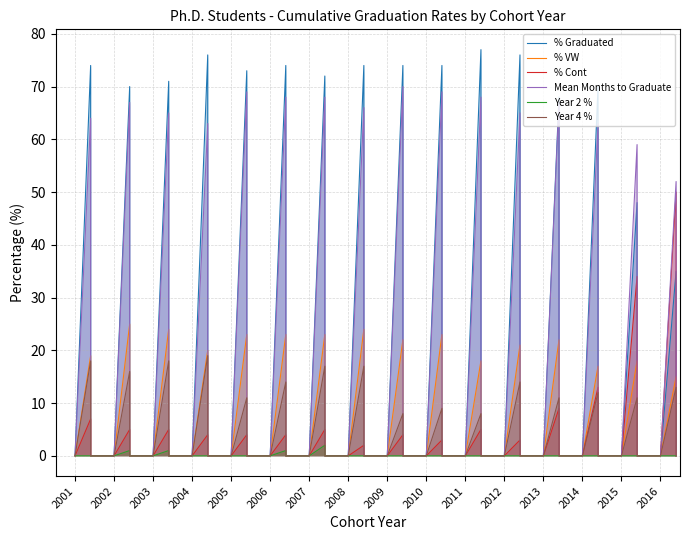

Is it true that Year 2 % equals 1 at 2012?

False